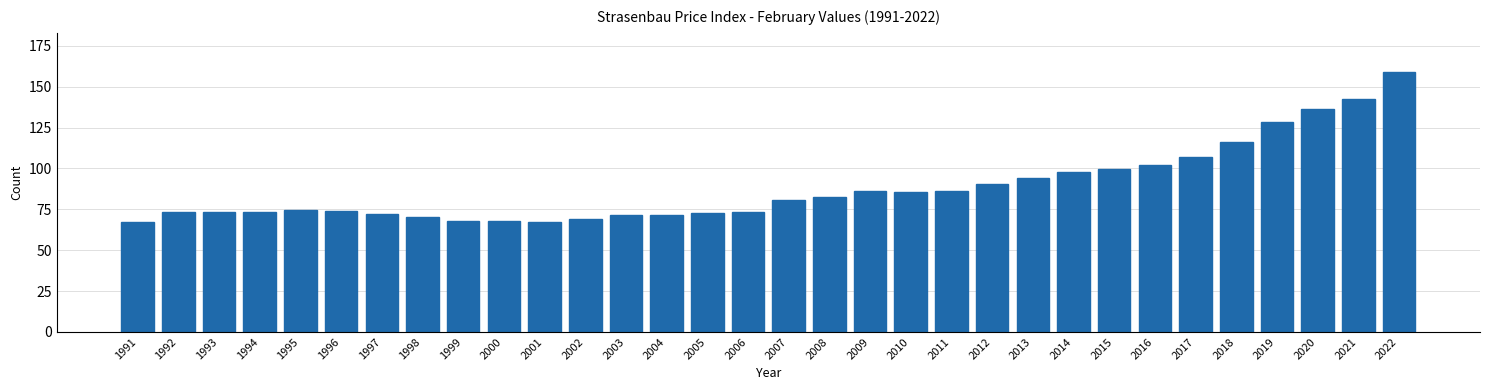

What is the ratio of the value at 2020 to the value at 1992?

1.9